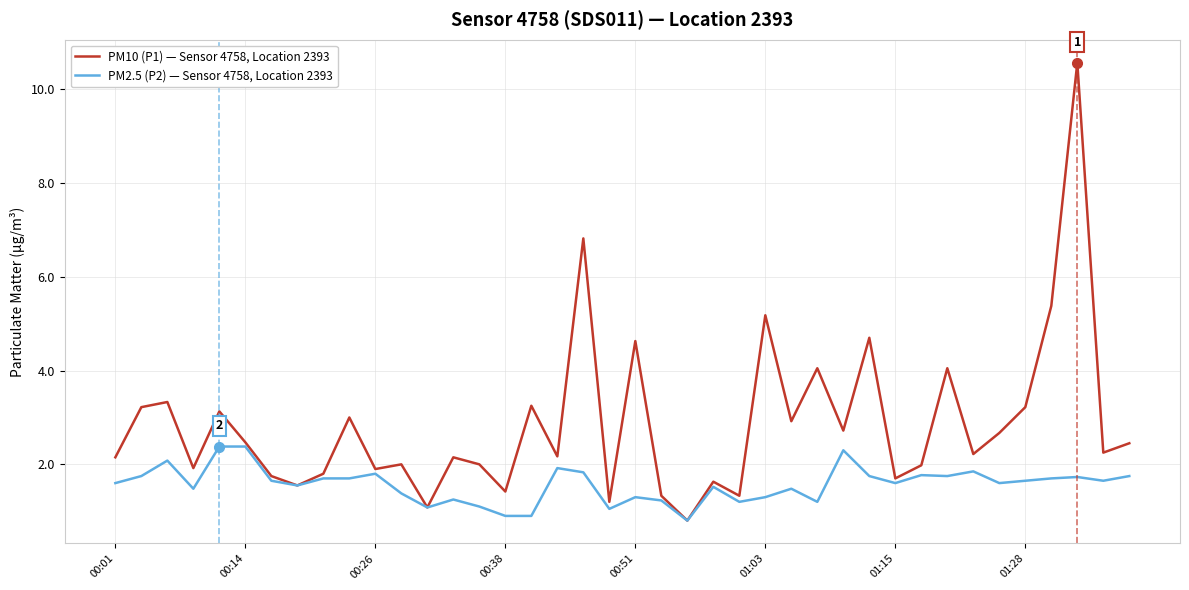

List the series in order of their overall mean, highest first.

PM10 (P1) — Sensor 4758, Location 2393, PM2.5 (P2) — Sensor 4758, Location 2393